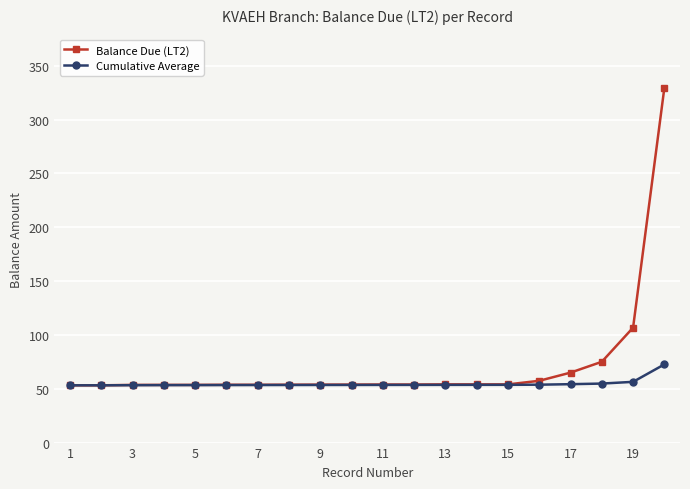

Which series has the largest range (max minus min)?

Balance Due (LT2)